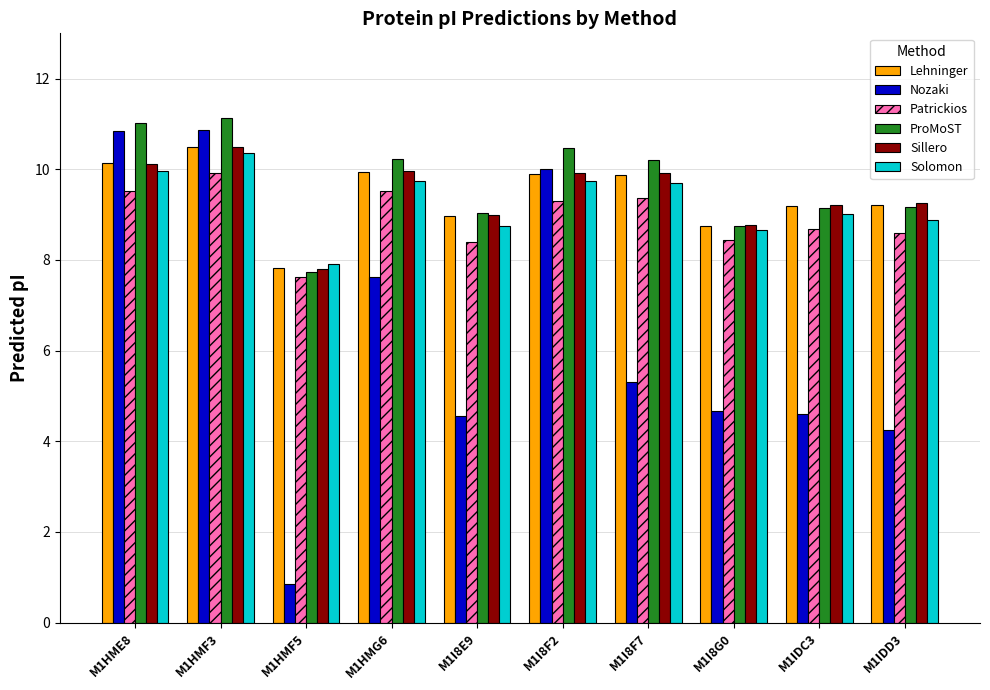

What is the spread (max minus min) of values at M1IDC3?

4.6